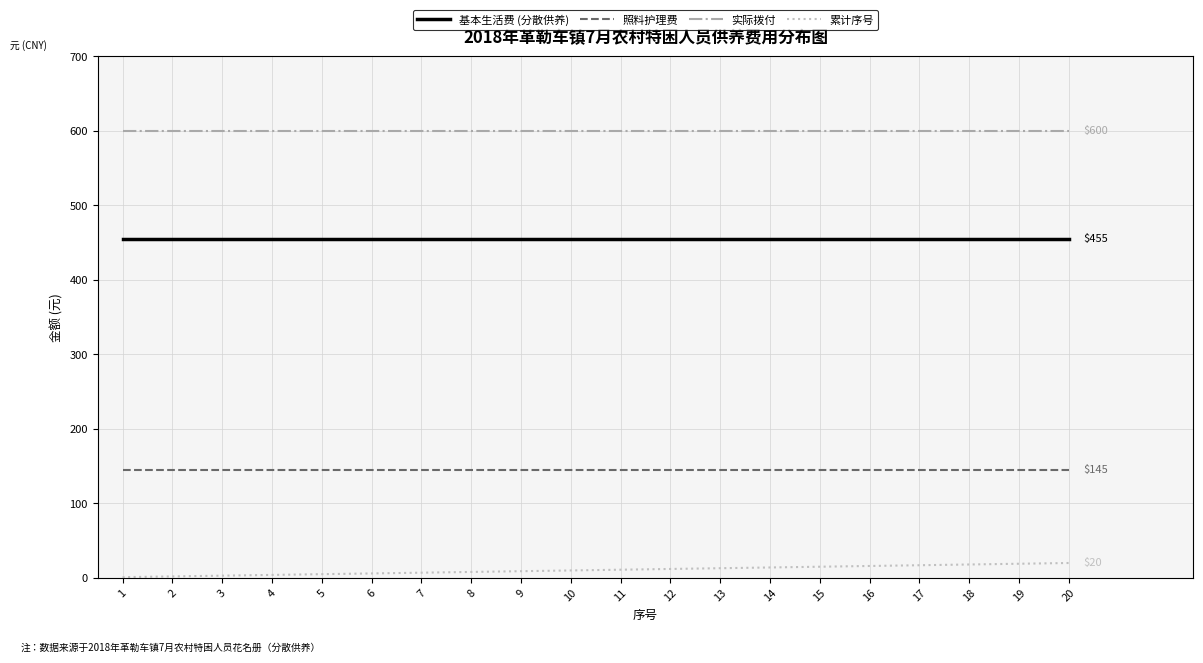

True or false: 照料护理费 and 实际拨付 cross at least once.

False